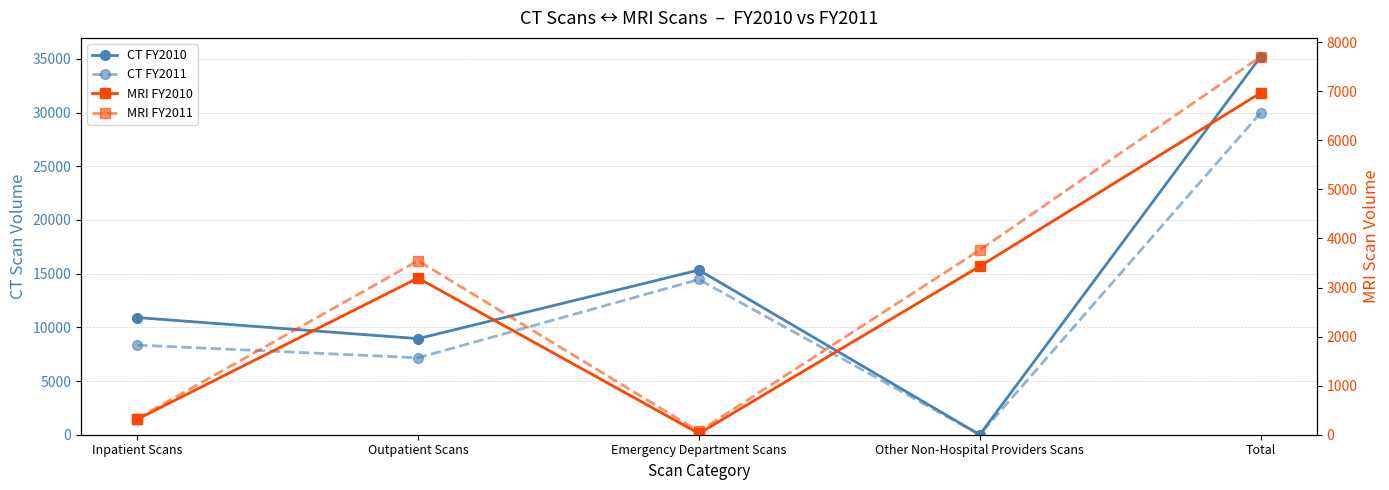

What are all the series names shown in the legend?

CT FY2010, CT FY2011, MRI FY2010, MRI FY2011